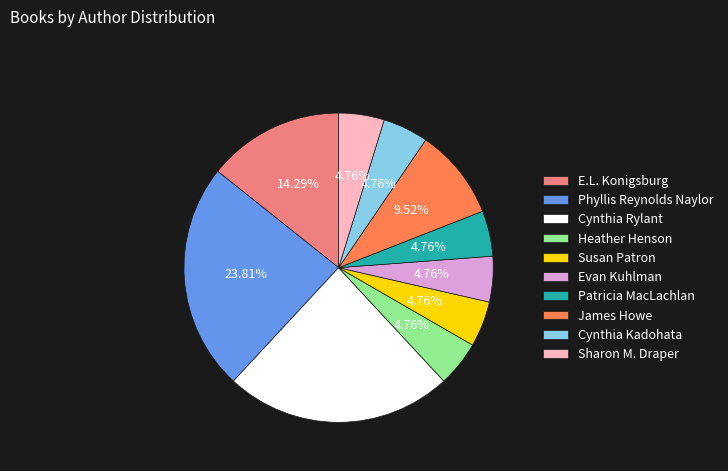

To the nearest percent, what is the average slice percentage?

10%